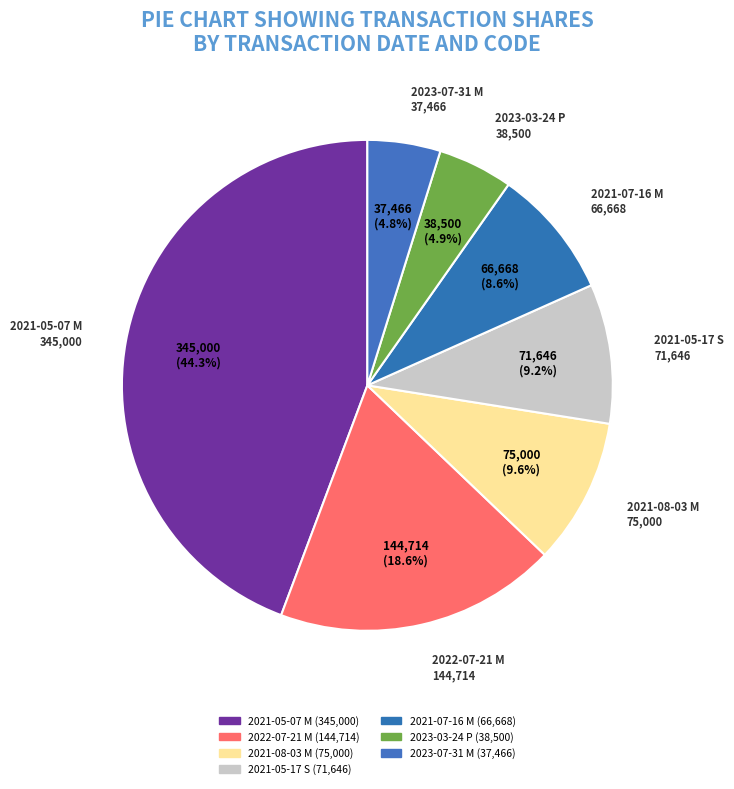

Count the number of slices in the pie.

7